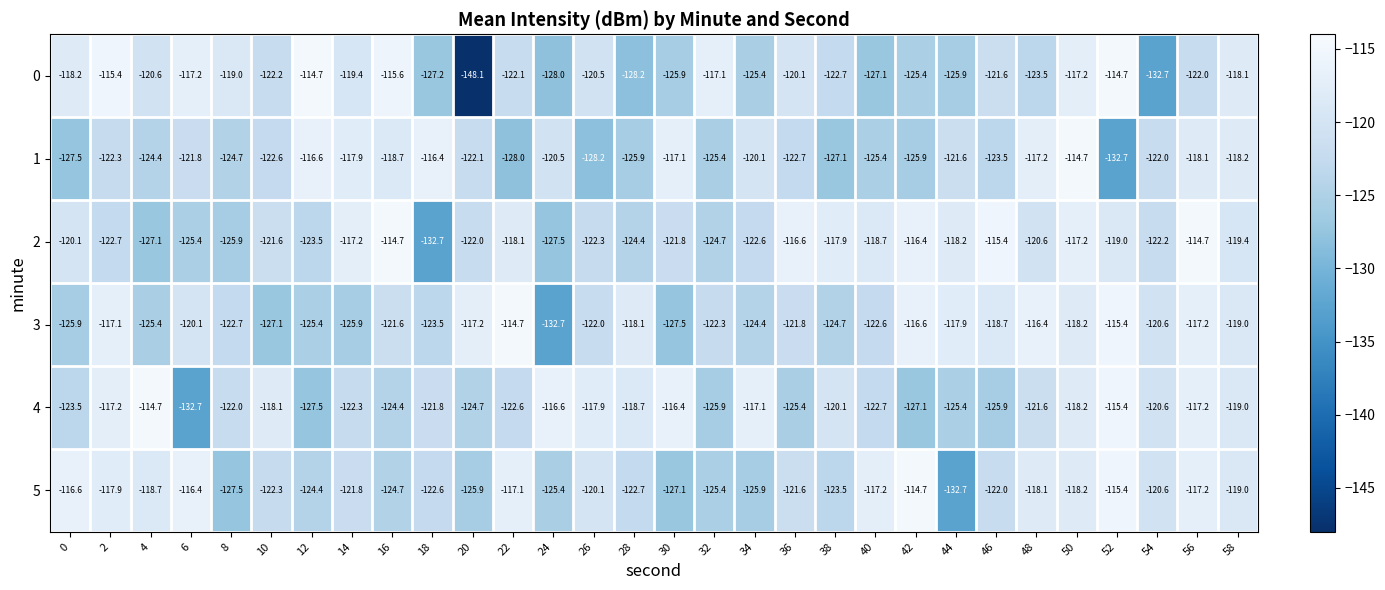

Which series changed the most between 14 and 16?

3